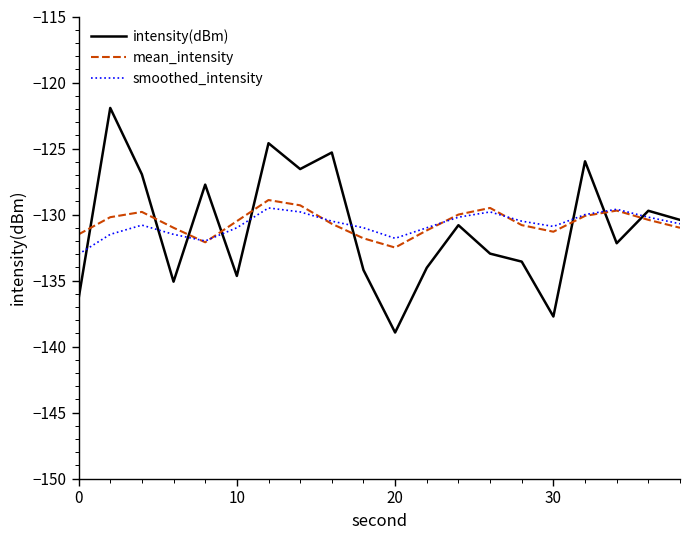

What is the difference between the maximum and minimum values in the intensity(dBm) series?

17.0